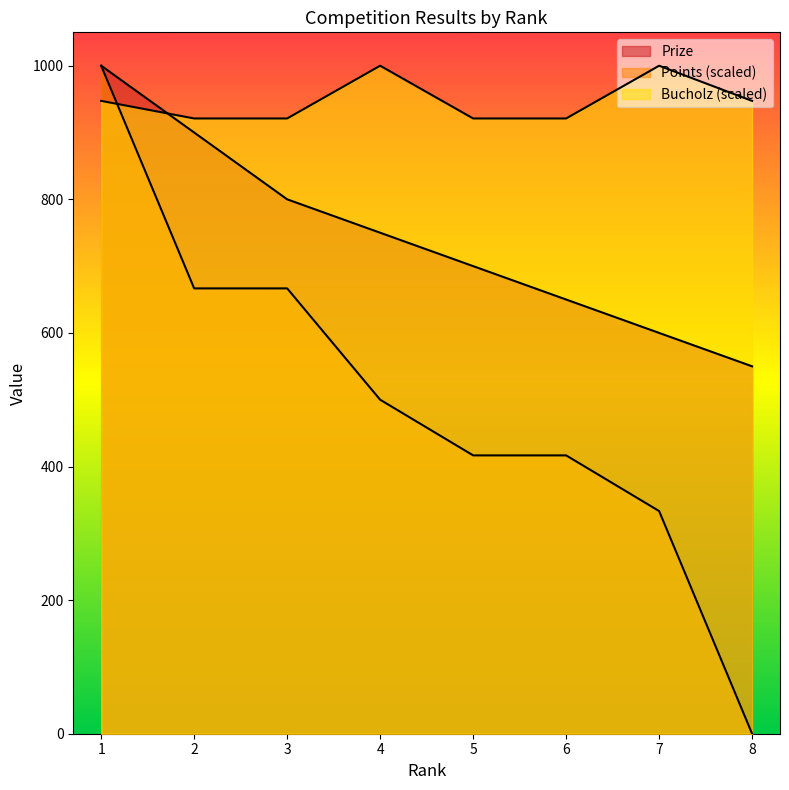

Where do Points and Bucholz first cross each other?

1 and 2